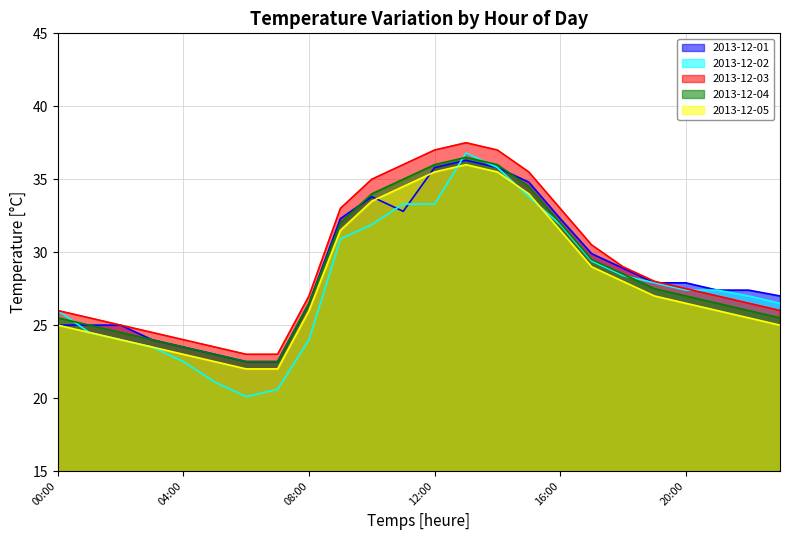

What is the difference between the maximum and minimum values in the 2013-12-05 series?

14.0